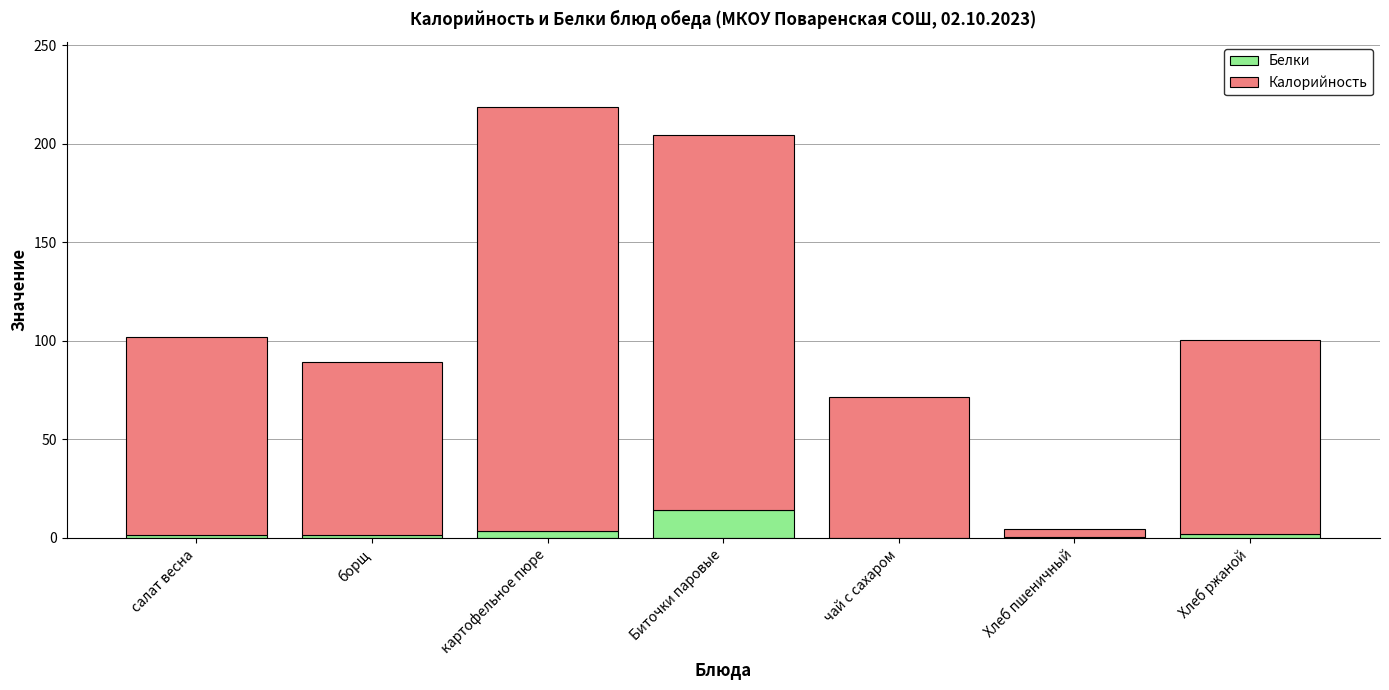

What is the total value across all series at Биточки паровые?

204.8